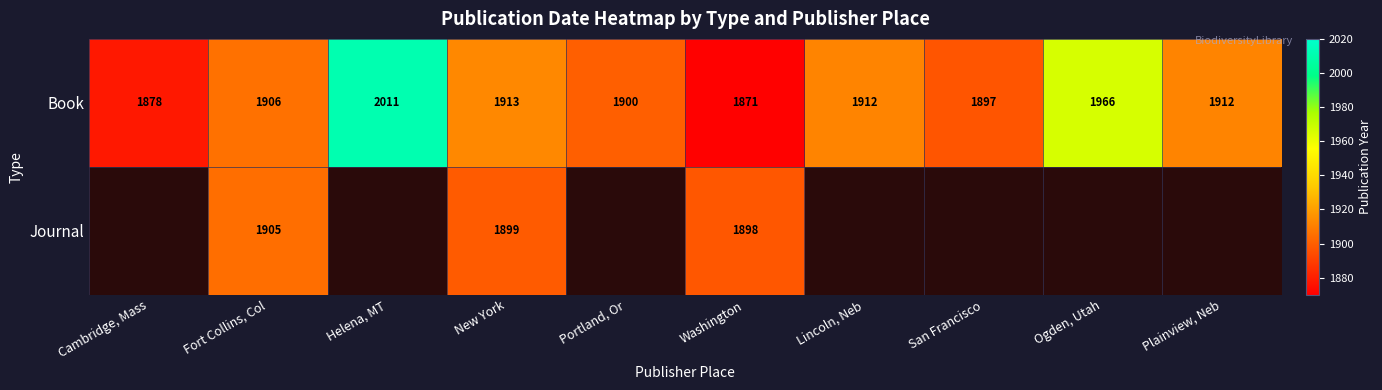

Is the value of Book at Ogden, Utah greater than the value of Journal at Fort Collins, Col?

Yes